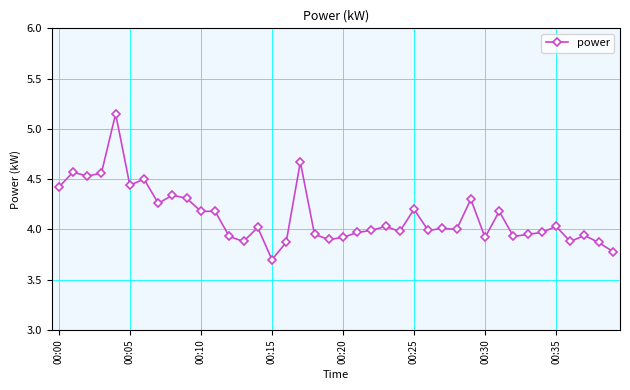

What is the difference between the second highest and minimum values?

1.0